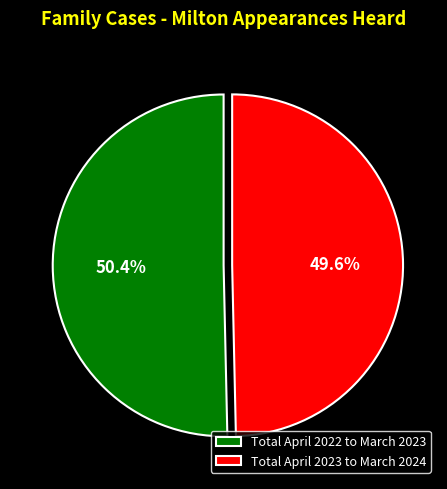

What percentage do Total April 2023 to March 2024 and Total April 2022 to March 2023 together represent?

100.0%